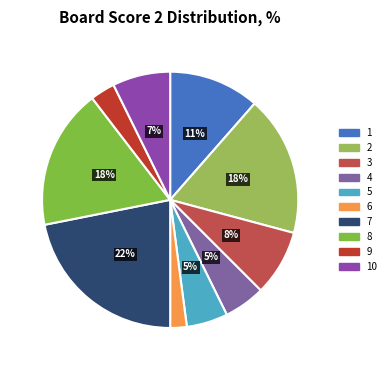

Combined, what portion of the pie is 8 and 2?

35.4%